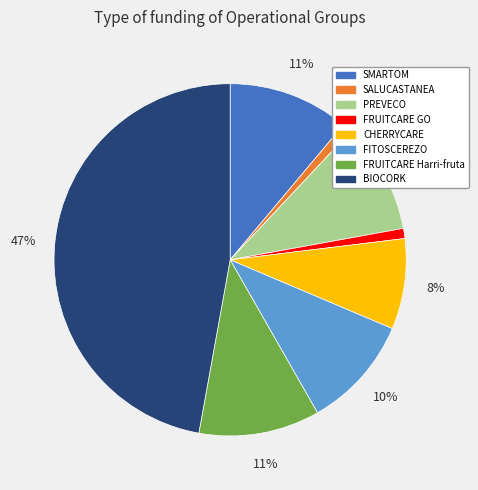

Between CHERRYCARE and FRUITCARE Harri-fruta, which is larger?

FRUITCARE Harri-fruta